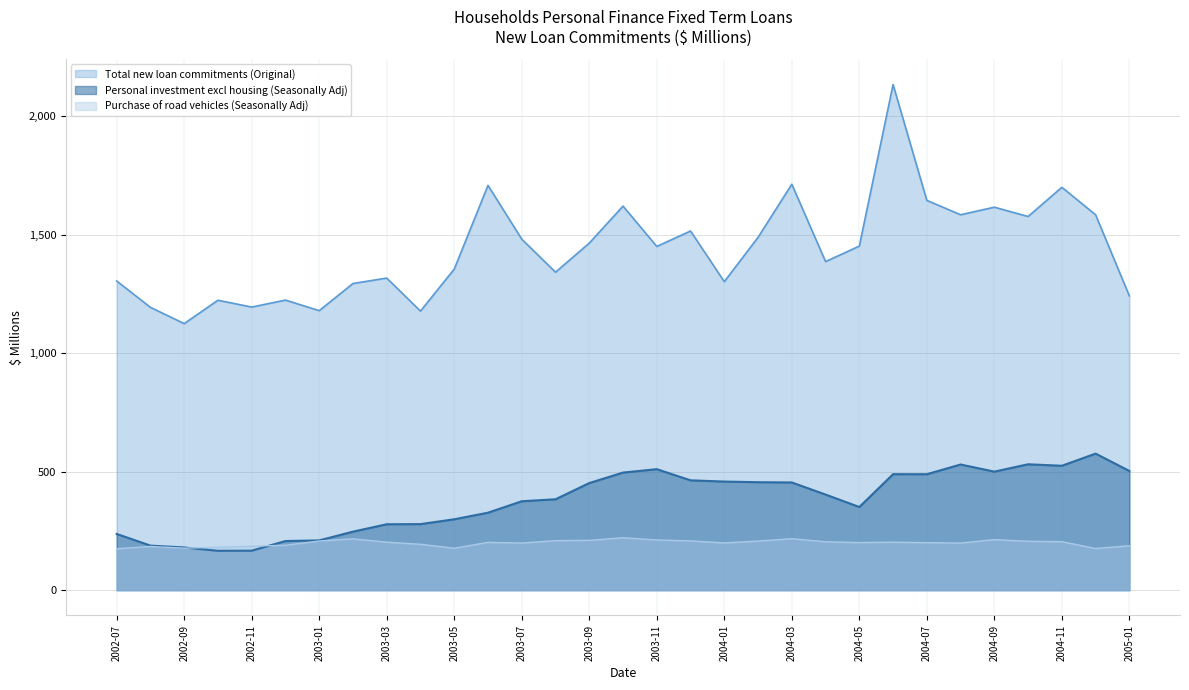

Where does the Personal investment excl housing (Seasonally Adj) series first go above 403?

2003-09